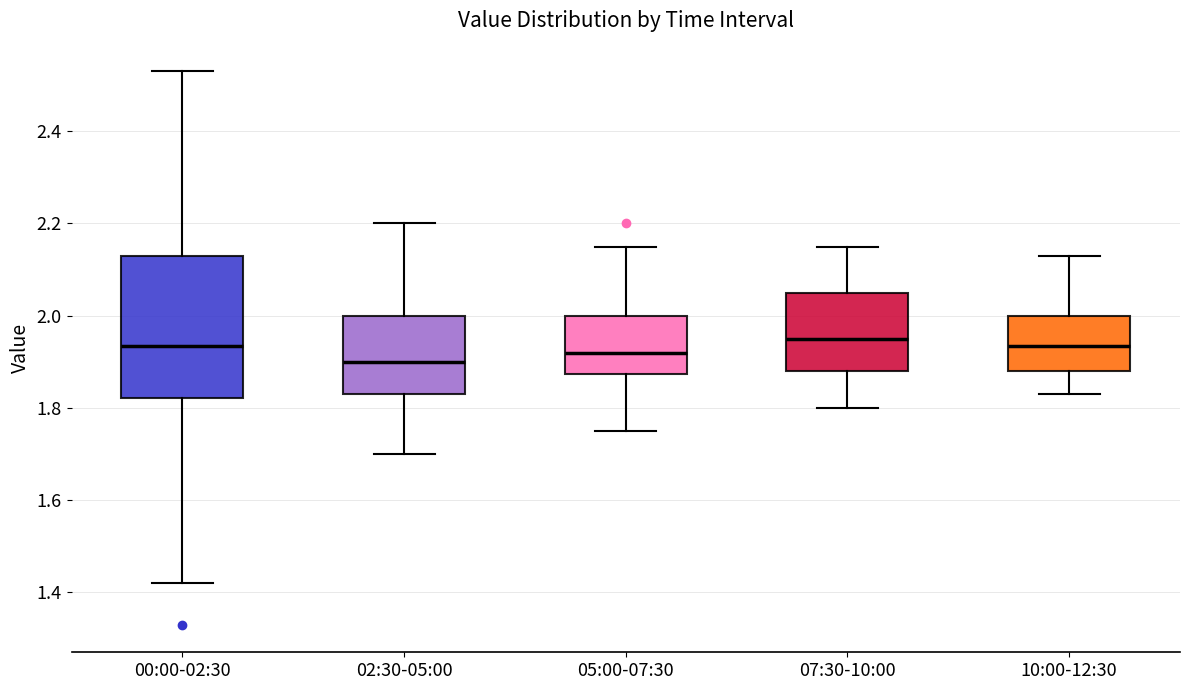

Which box is the tallest, from its lower edge to its upper edge?

00:00-02:30